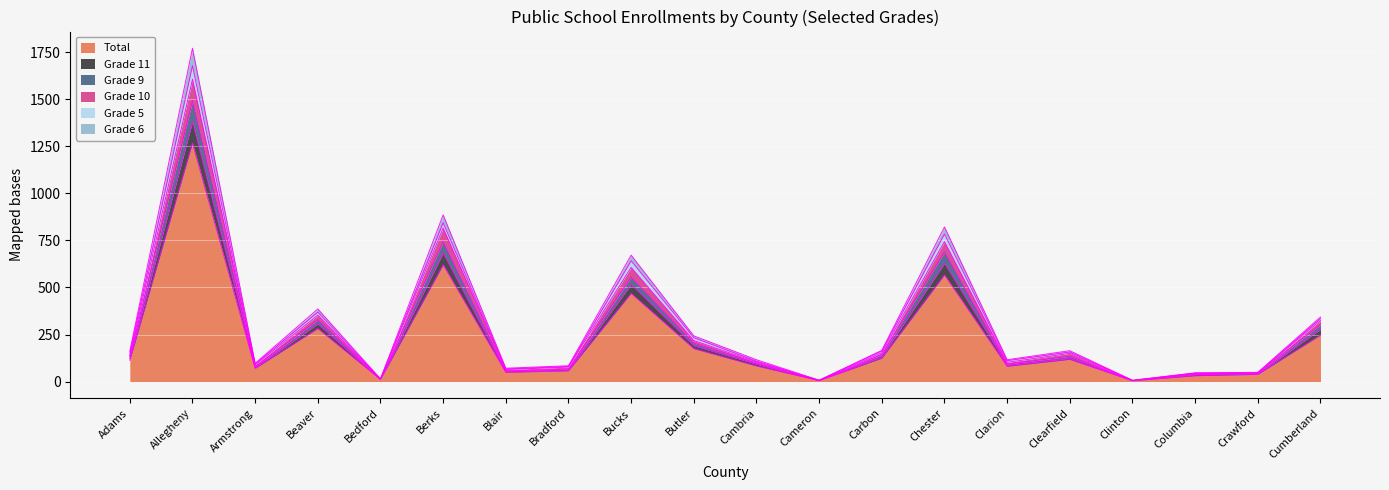

Which has a higher value, Beaver or Cambria?

Beaver